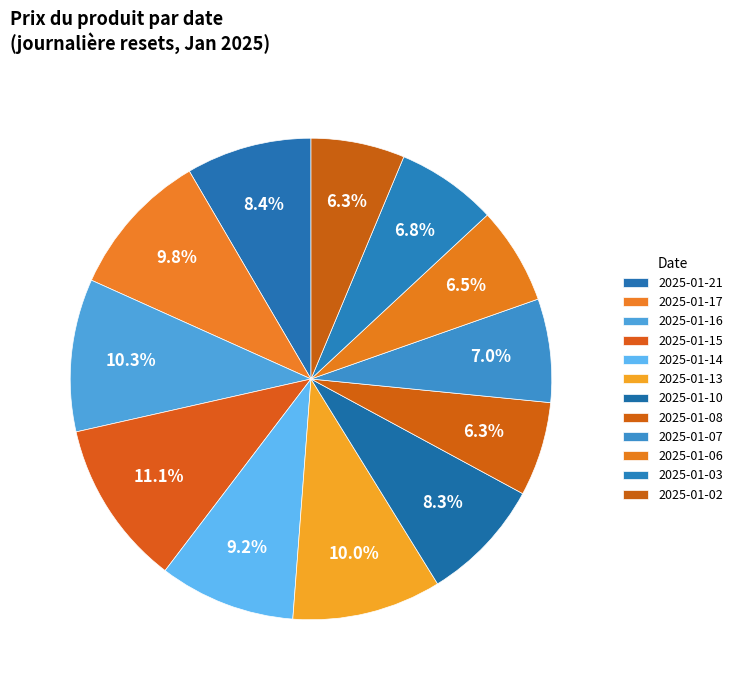

Do 2025-01-03 and 2025-01-17 together represent more than half of the pie?

No